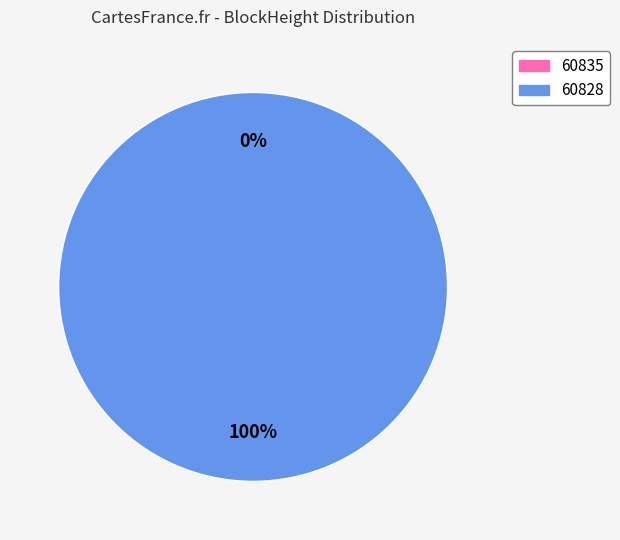

Between 60835 and 60828, which is larger?

60828